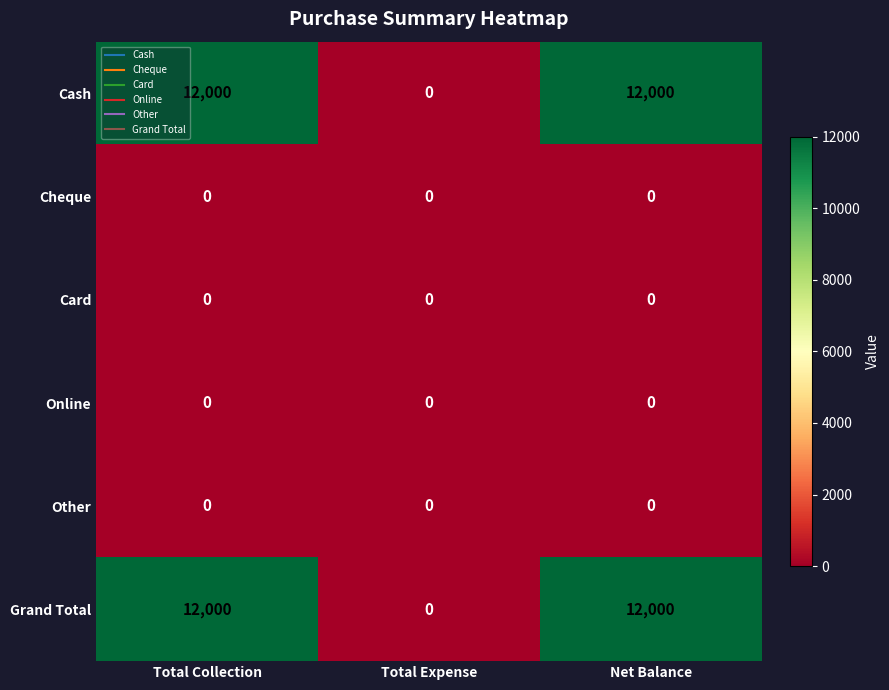

True or false: Other has a value of 0 at Total Expense.

True